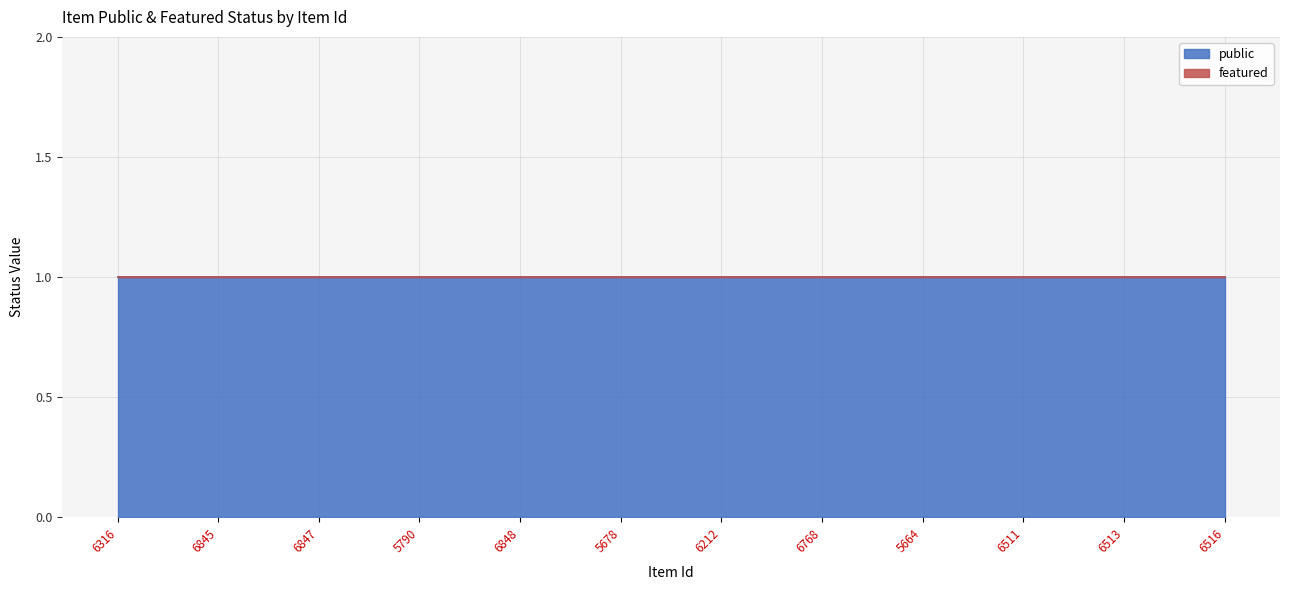

True or false: public and featured cross at least once.

False